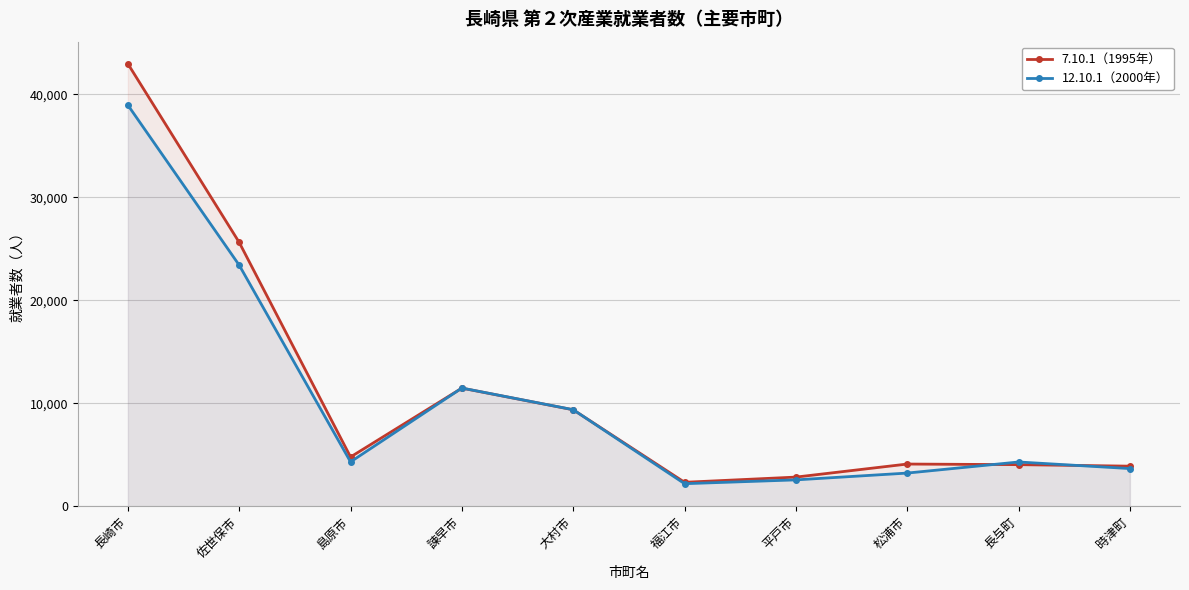

What is the highest value of the 7.10.1（1995年） series?

42980